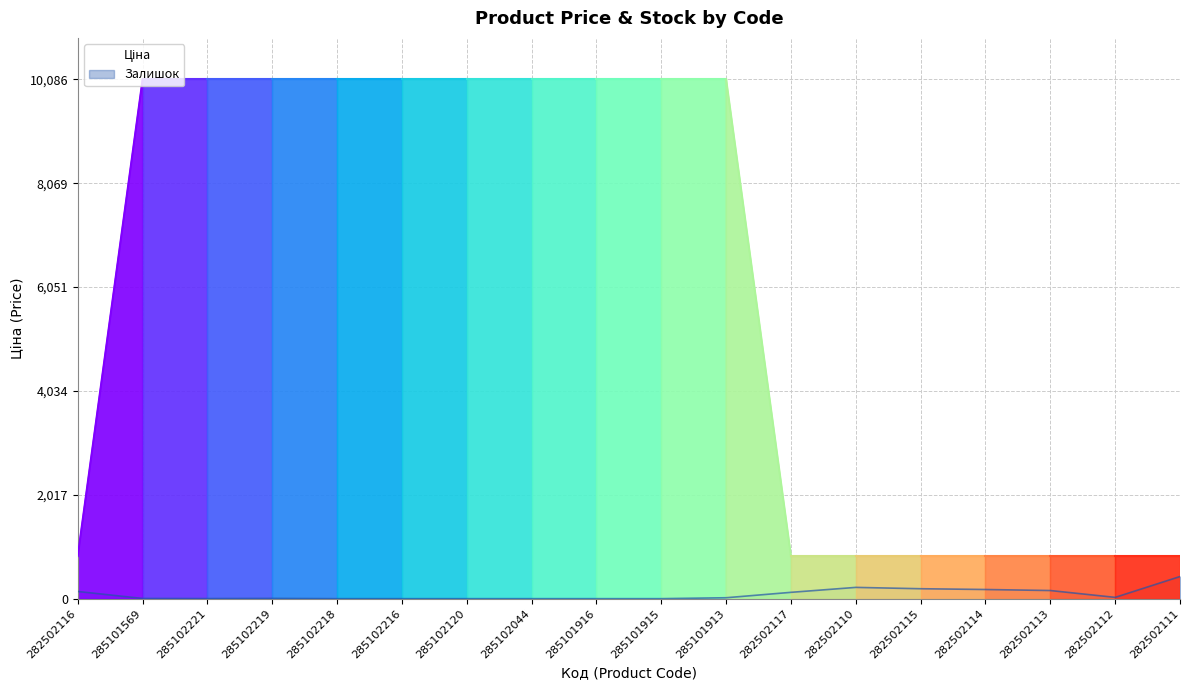

The chart shows a value of 3692.7 at 285101913. True or false?

False